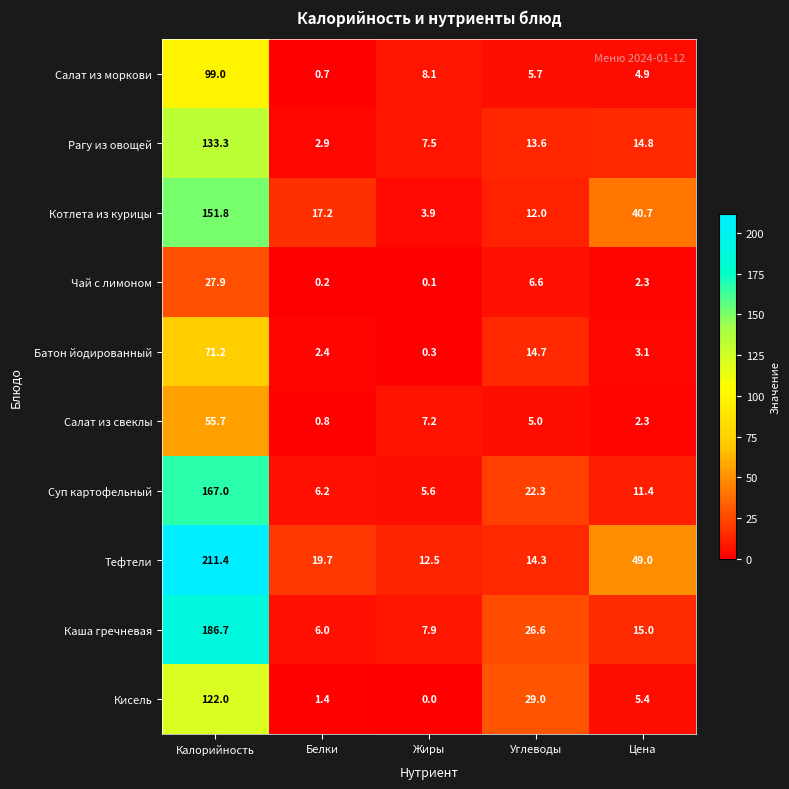

How many categories are shown in the chart?

5